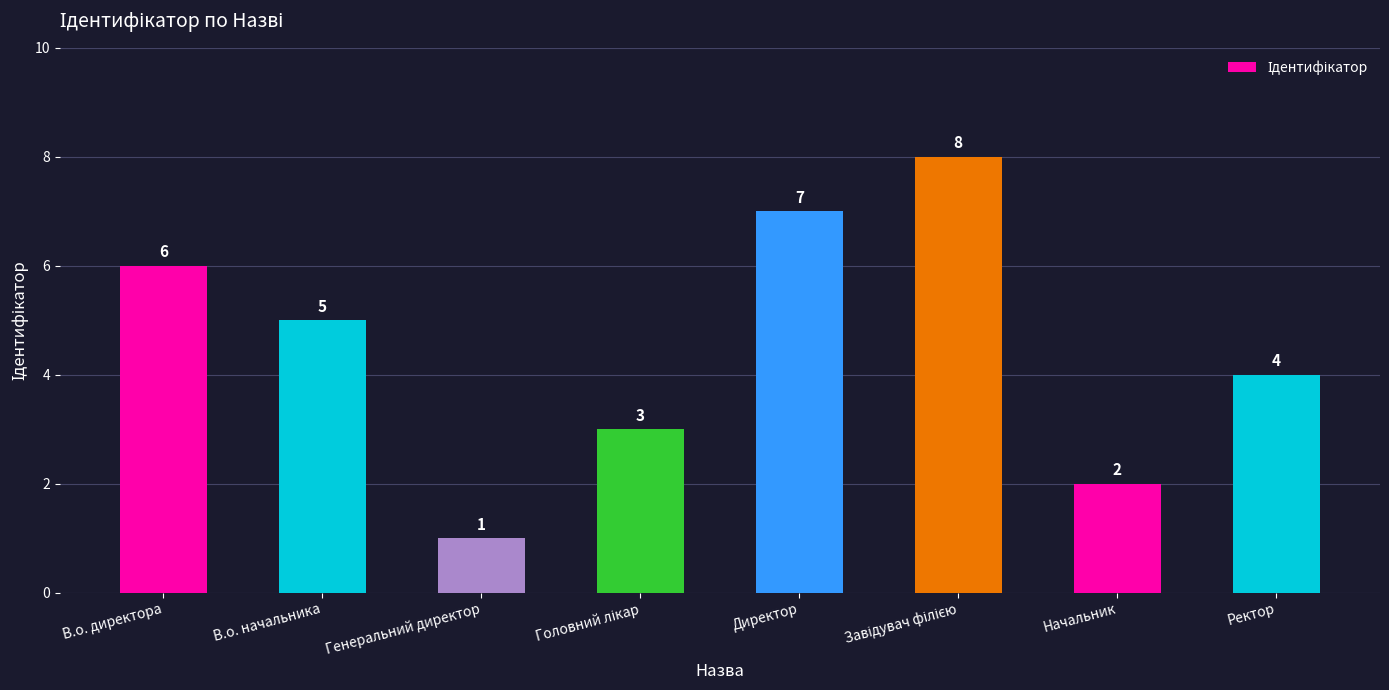

Reading left to right, extract all data points from this chart.

6	5	1	3	7	8	2	4